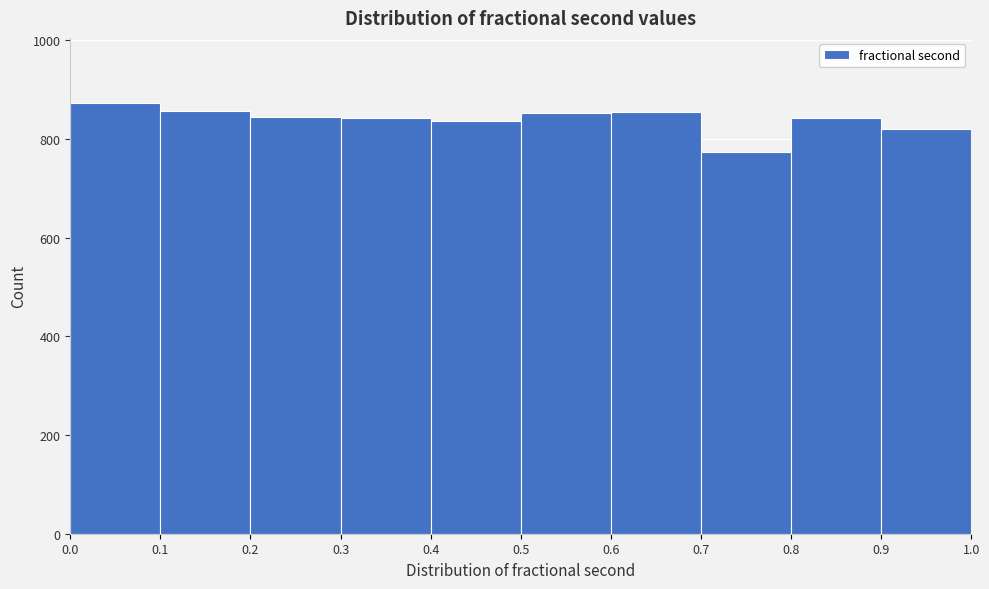

Reading left to right, list every bar in this chart as the range it spans on the x-axis followed by its height. The values are not printed on the chart, so give them approximately, as read against the axis.

0.0 to 0.1: 880
0.1 to 0.2: 860
0.2 to 0.3: 840
0.3 to 0.4: 840
0.4 to 0.5: 840
0.5 to 0.6: 860
0.6 to 0.7: 860
0.7 to 0.8: 780
0.8 to 0.9: 840
0.9 to 1.0: 820